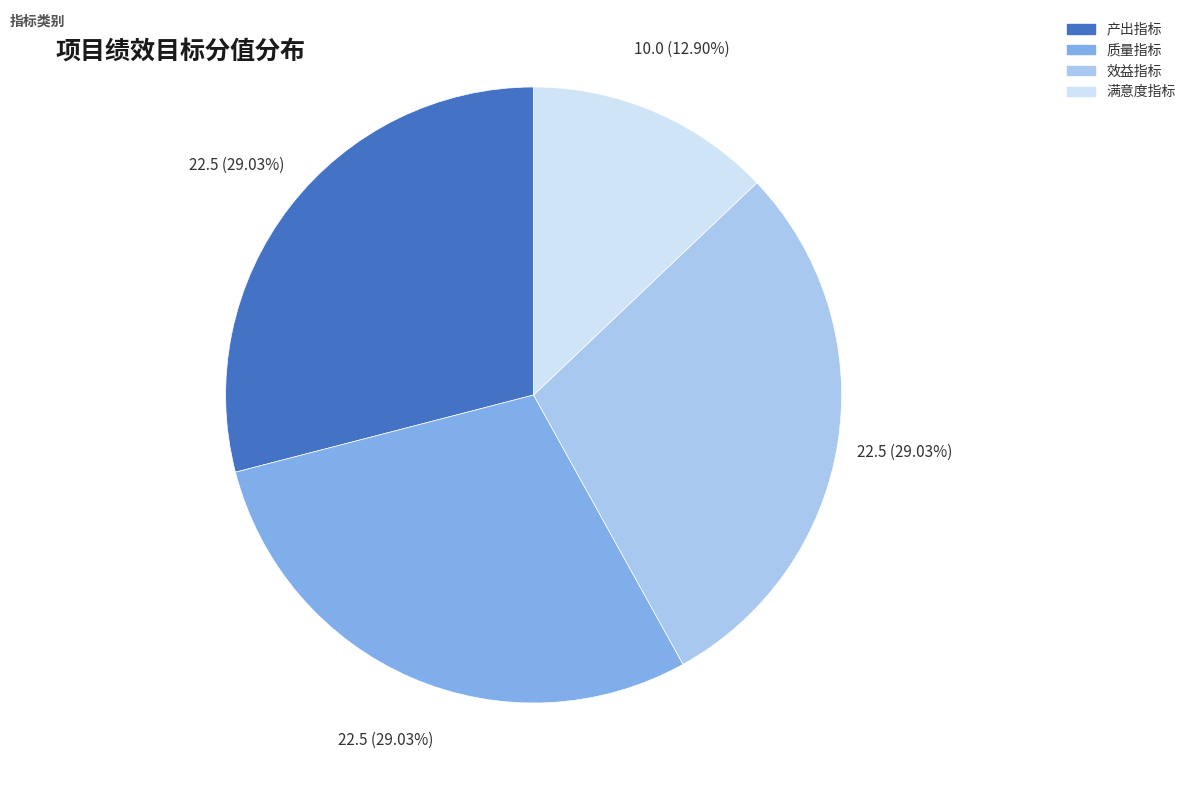

To the nearest percent, what is the average slice percentage?

25%